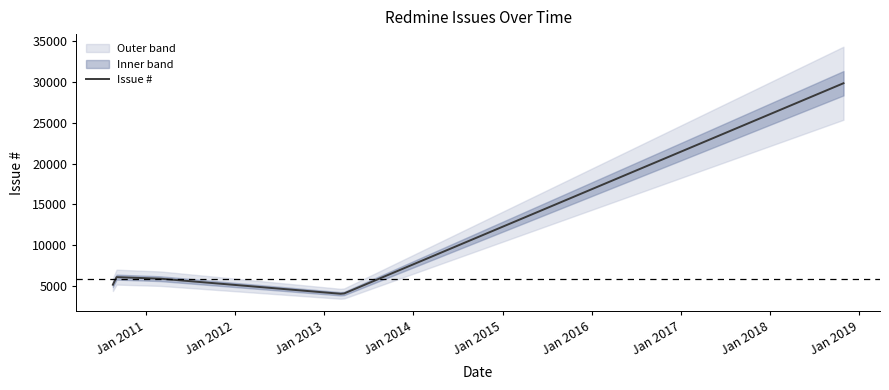

Reading left to right, list all the values displayed in this chart.

2010-08-19=5162	2010-08-24=6101	2011-03-01=5900	2013-03-18=4025	2018-10-28=29871